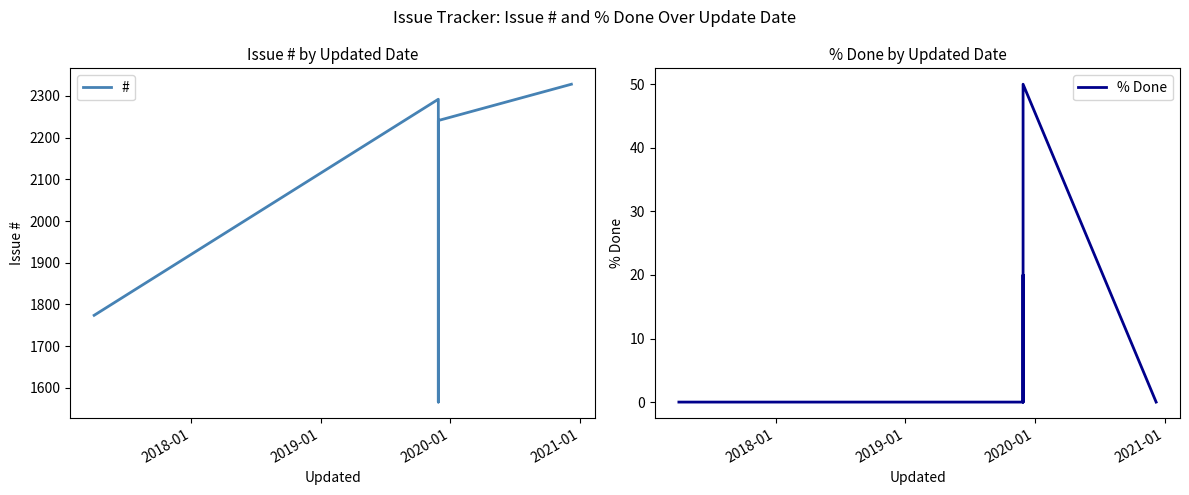

At how many categories does at least one series exceed 815?

7